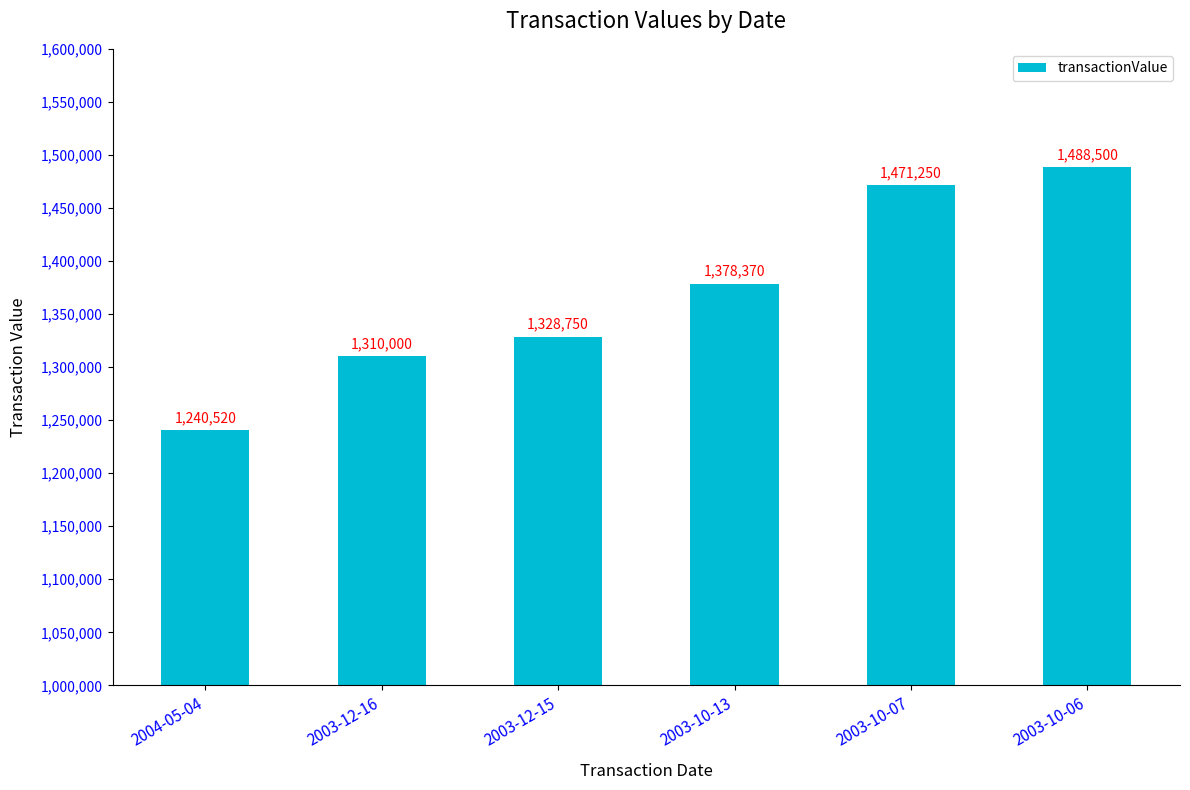

What is the average value?

1369565